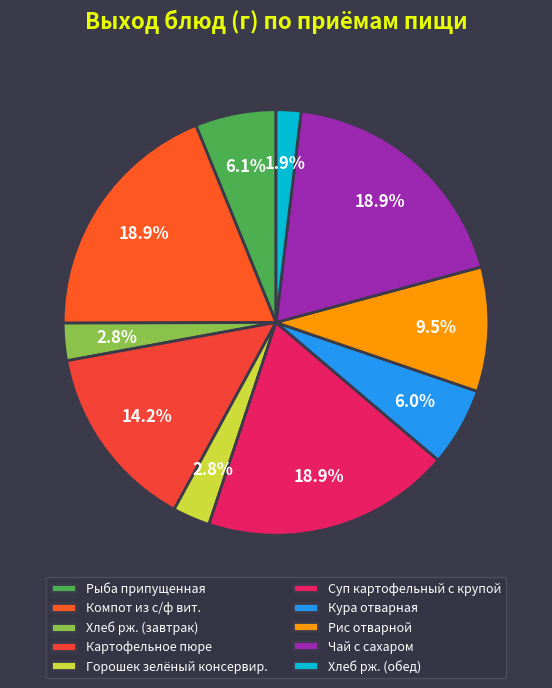

The Рыба припущенная slice represents 6% of the pie. True or false?

True